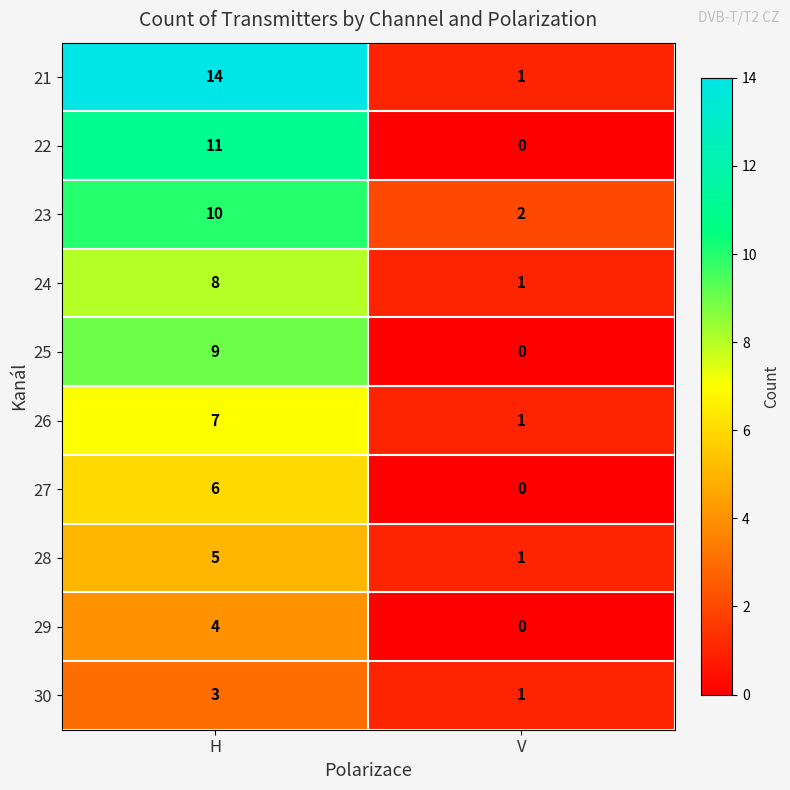

What is the total value across all series at H?

77